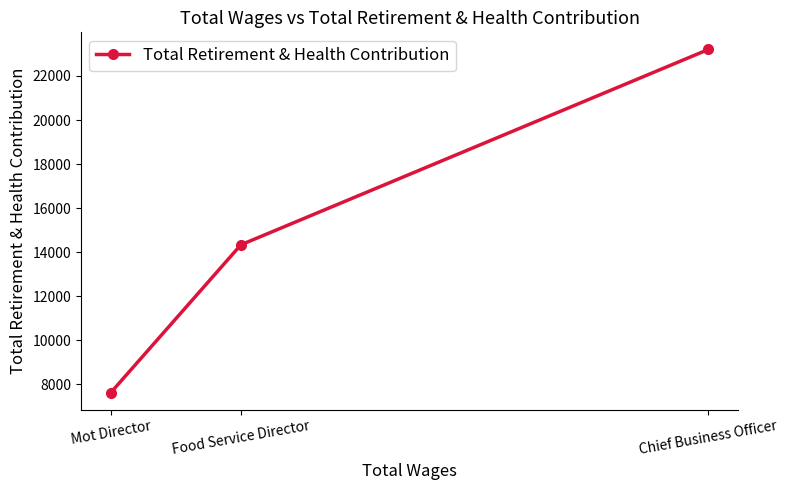

Is it true that the value at Food Service Director is 14335?

True